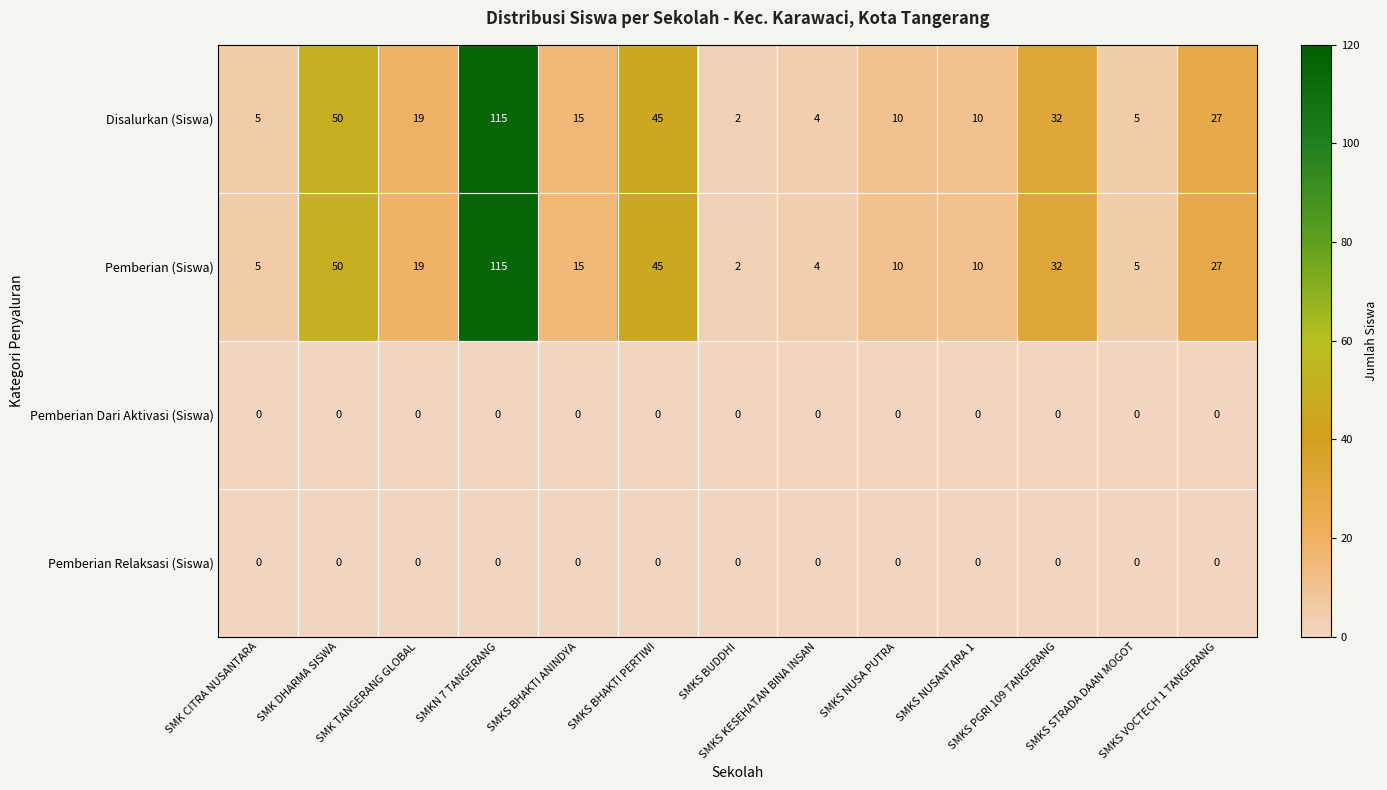

What is the difference between the maximum and minimum values in the Pemberian (Siswa) series?

113